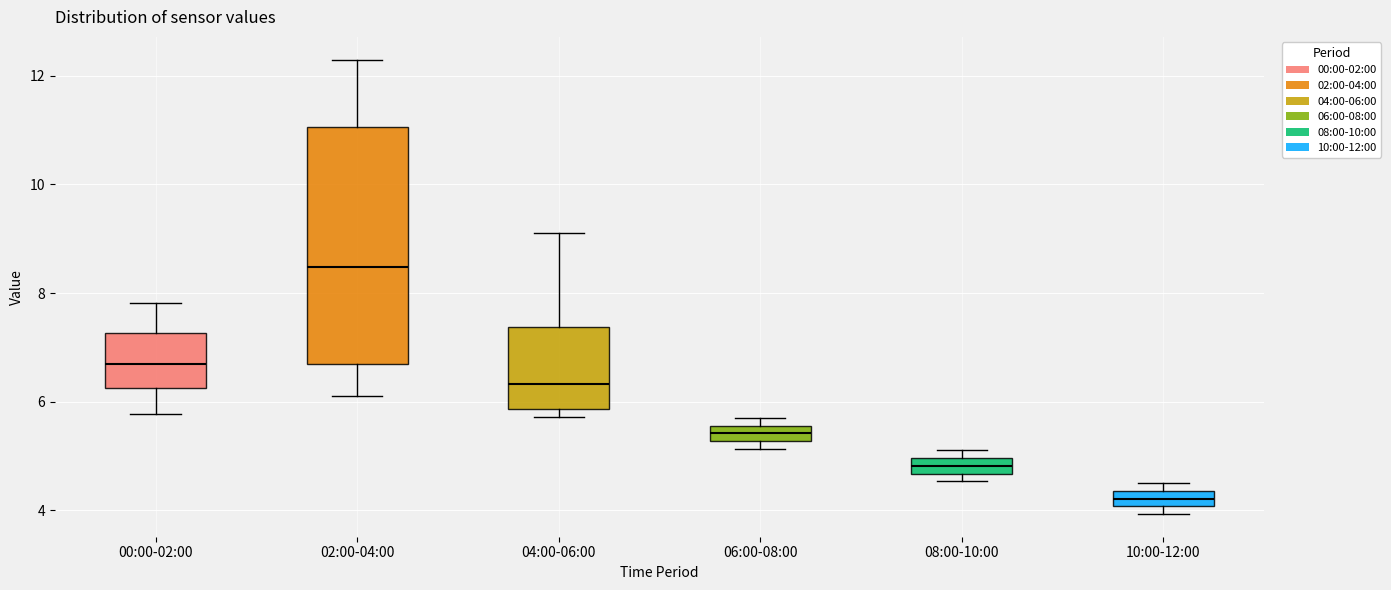

Which box is the tallest, from its lower edge to its upper edge?

02:00-04:00